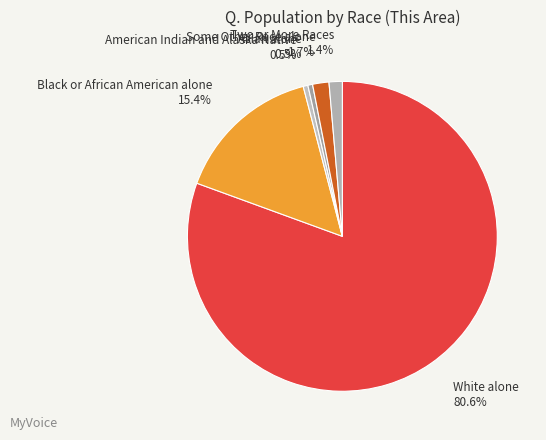

Count the number of slices in the pie.

6